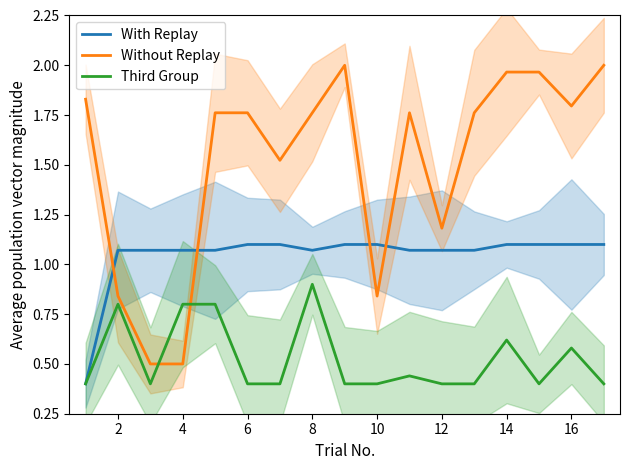

The value of Third Group at 12 is 0.4. True or false?

True